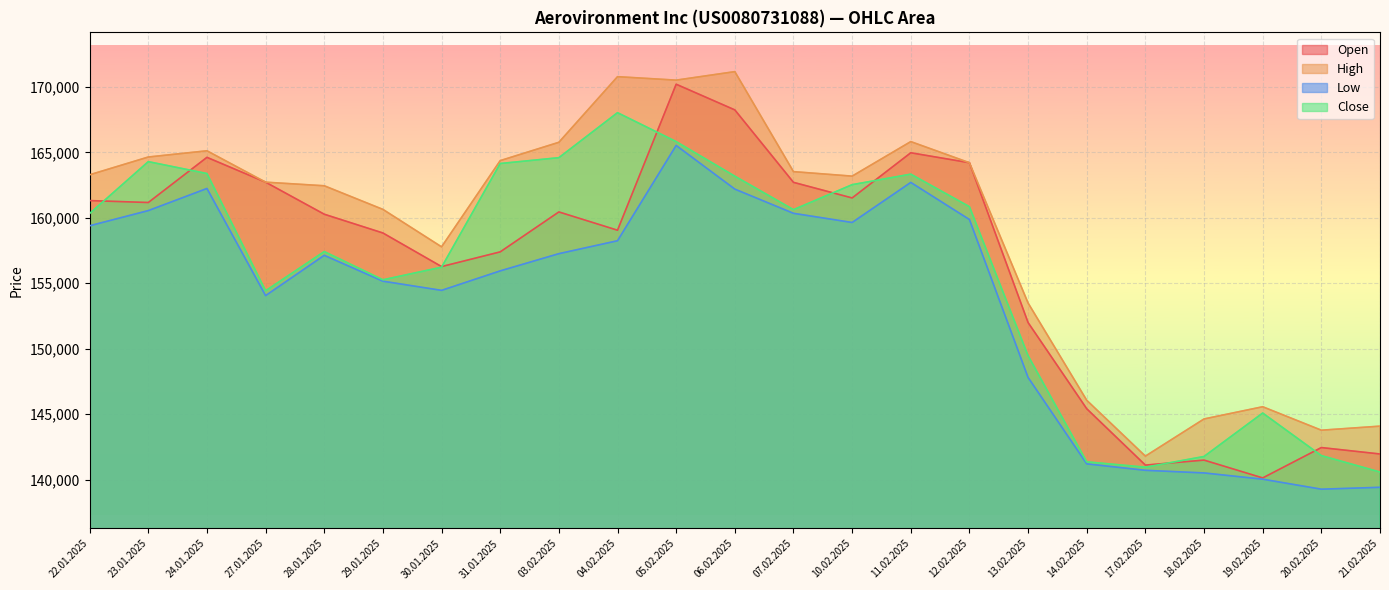

What is the sum of the Low values at 10.02.2025 and 28.01.2025?

316772